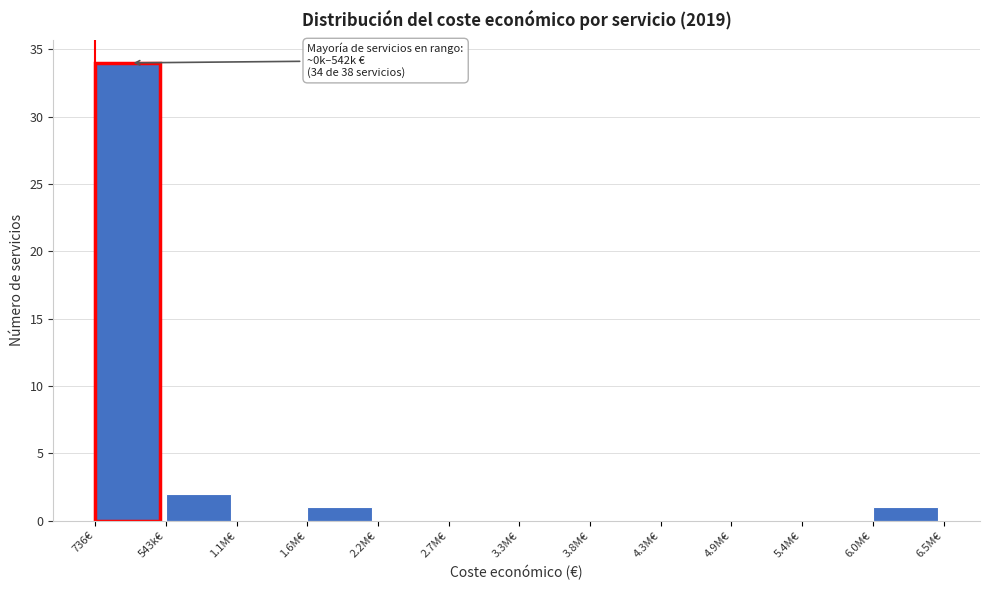

Reading right to left, list all the values displayed in this chart.

6.0M€=1	5.4M€=0	4.9M€=0	4.3M€=0	3.8M€=0	3.3M€=0	2.7M€=0	2.2M€=0	1.6M€=1	1.1M€=0	543k€=2	736€=34